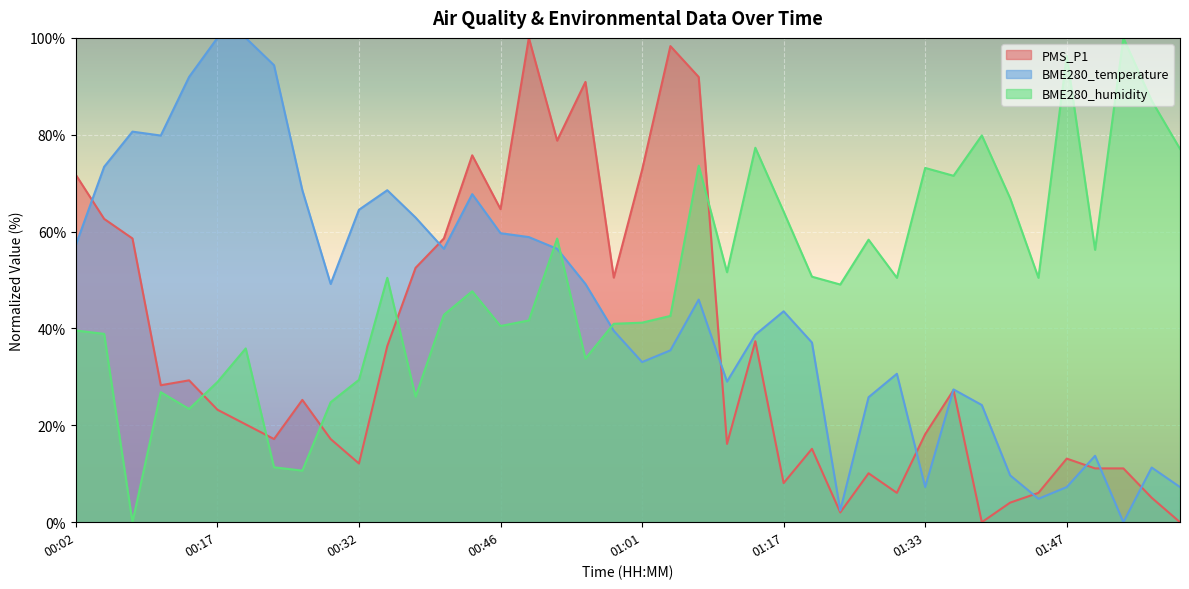

Which series changed the most between 00:44 and 01:17?

PMS_P1